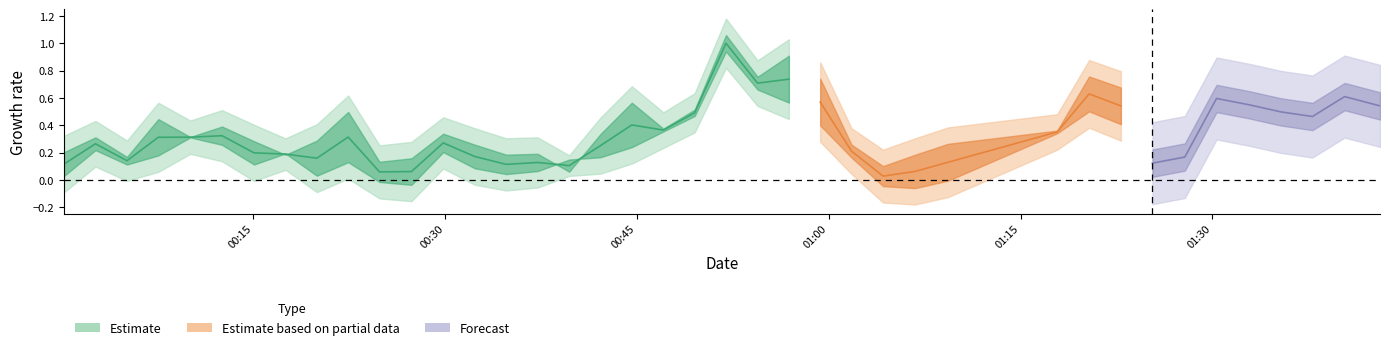

Does the chart display data point markers on the line(s)?

No